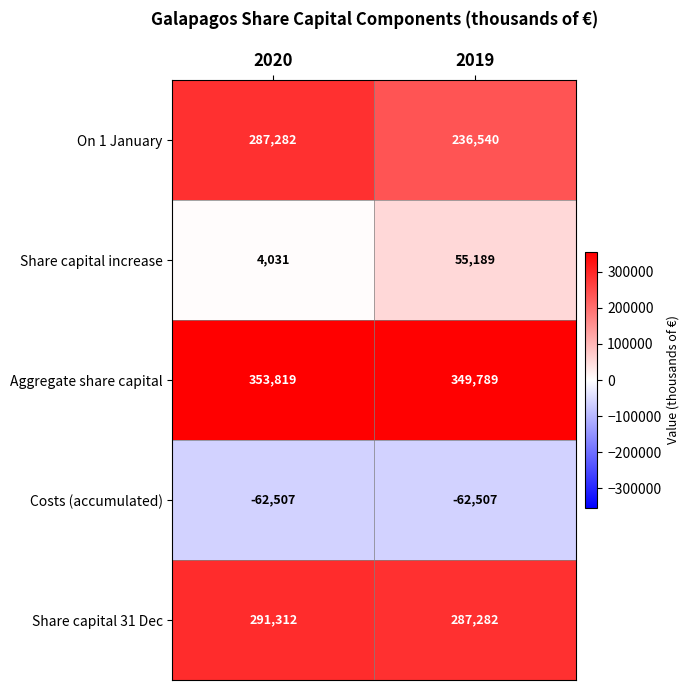

Which series has the largest total across all categories?

Aggregate share capital